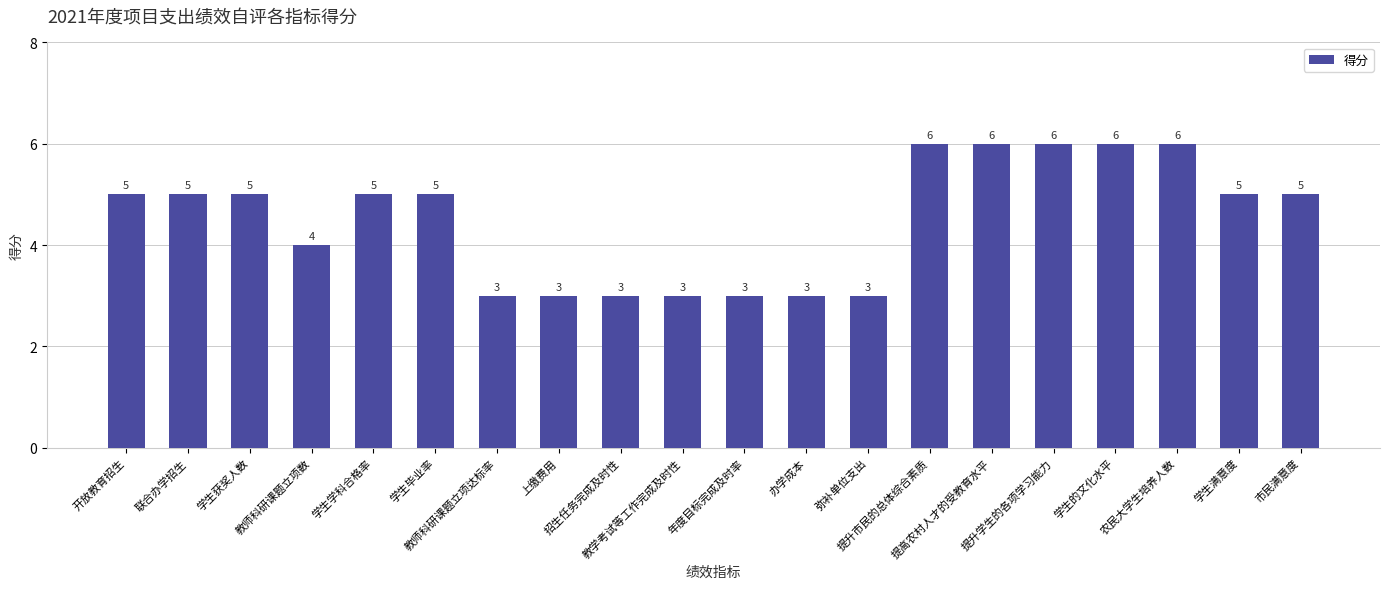

Is it true that the value at 办学成本 is 3?

True